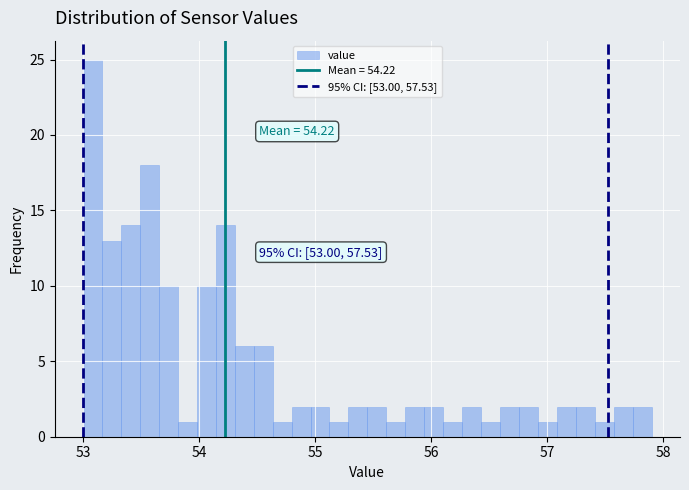

Around what value on the x-axis is the tallest bar? Give the approximate position of its centre, as read against the axis.

53.1